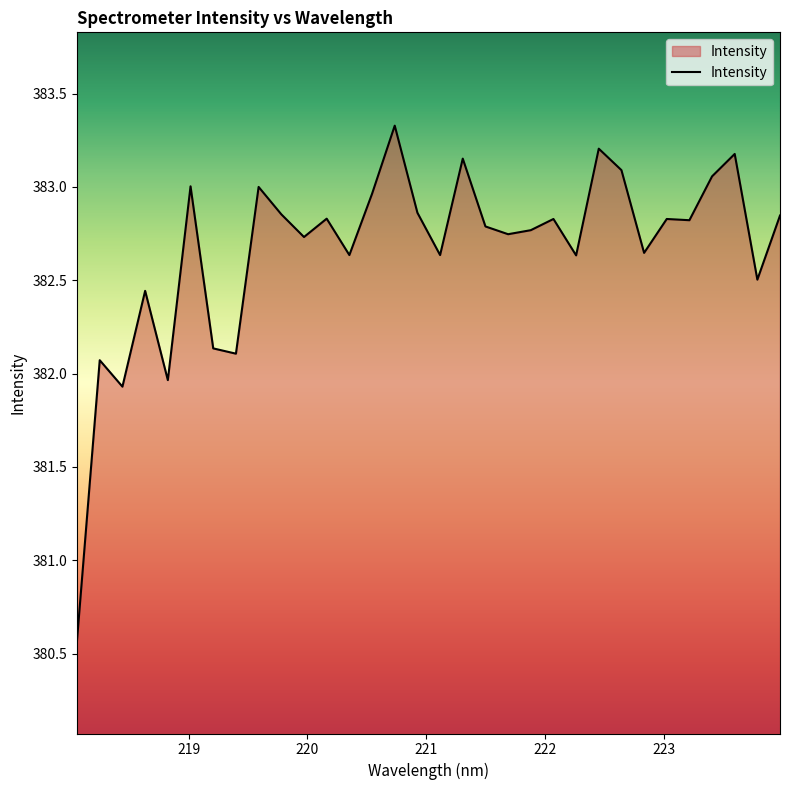

What is the difference between the maximum and minimum values?

2.8